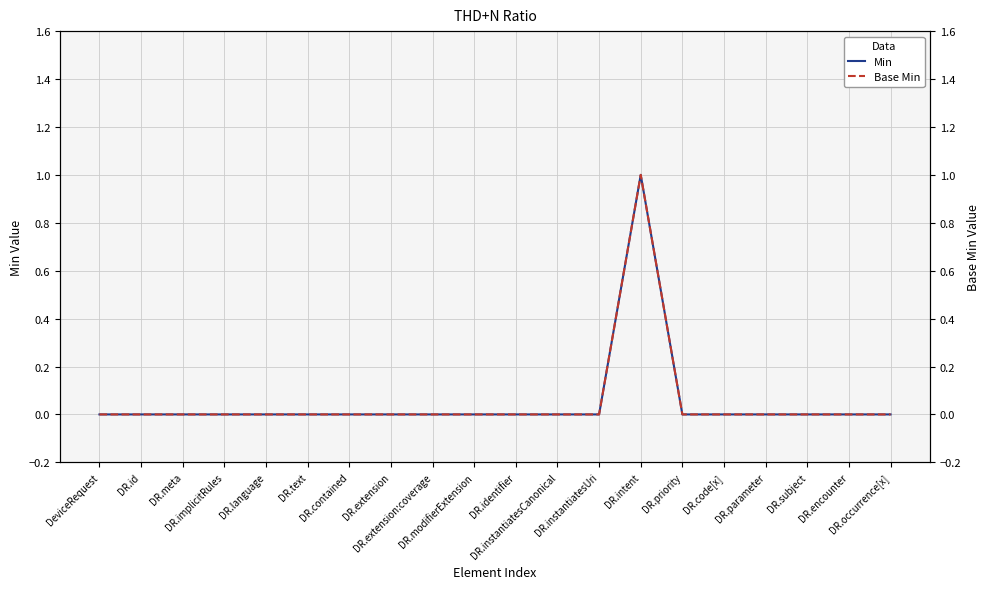

True or false: Base Min and Min intersect in this chart.

False